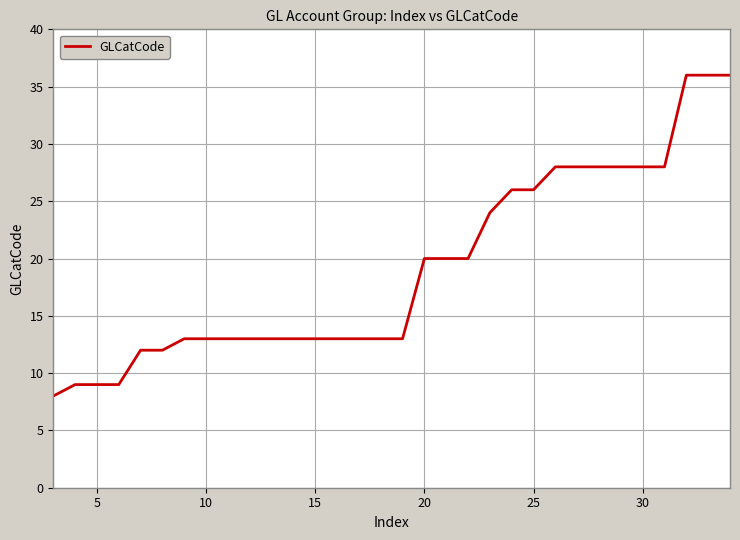

What is the smallest value displayed?

8